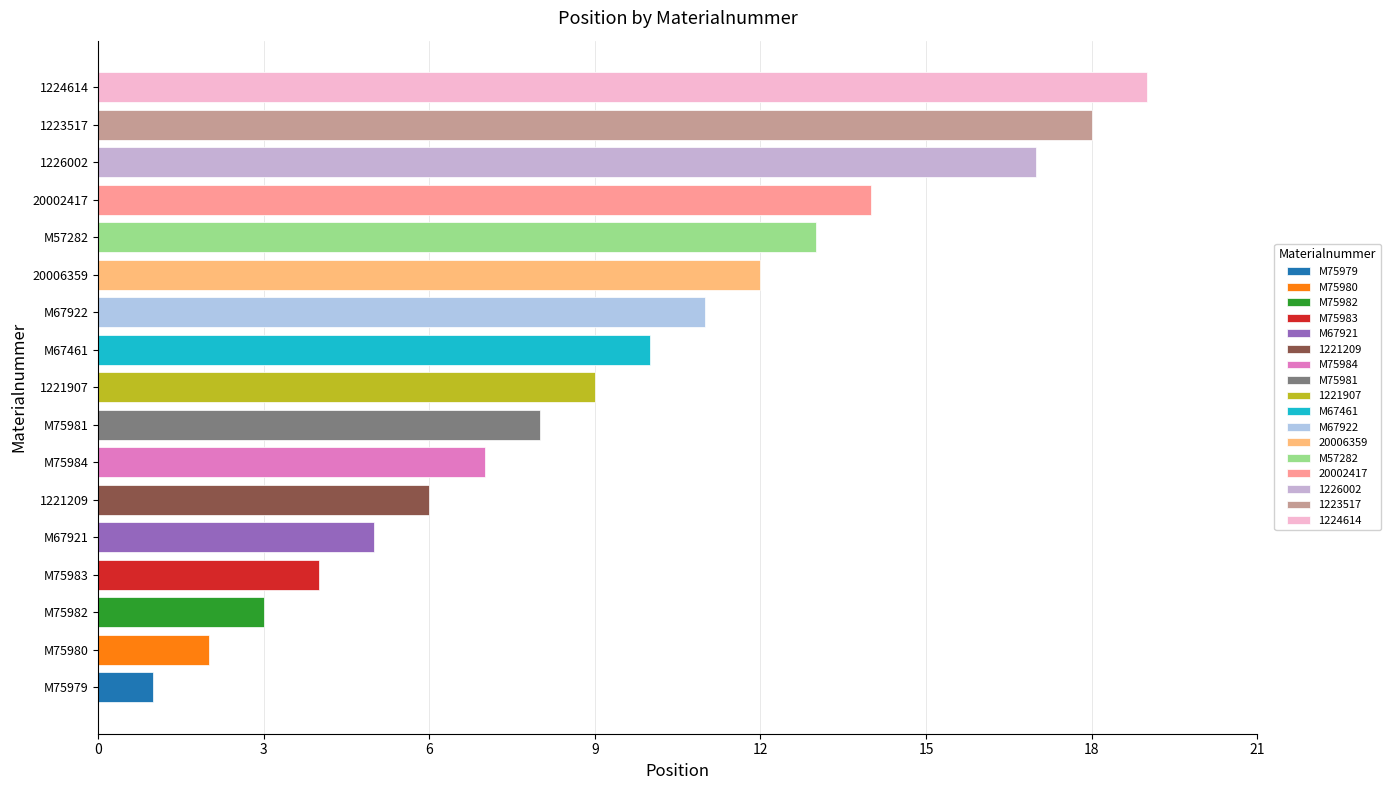

What is the sum of the values at 1224614 and M75982?

22